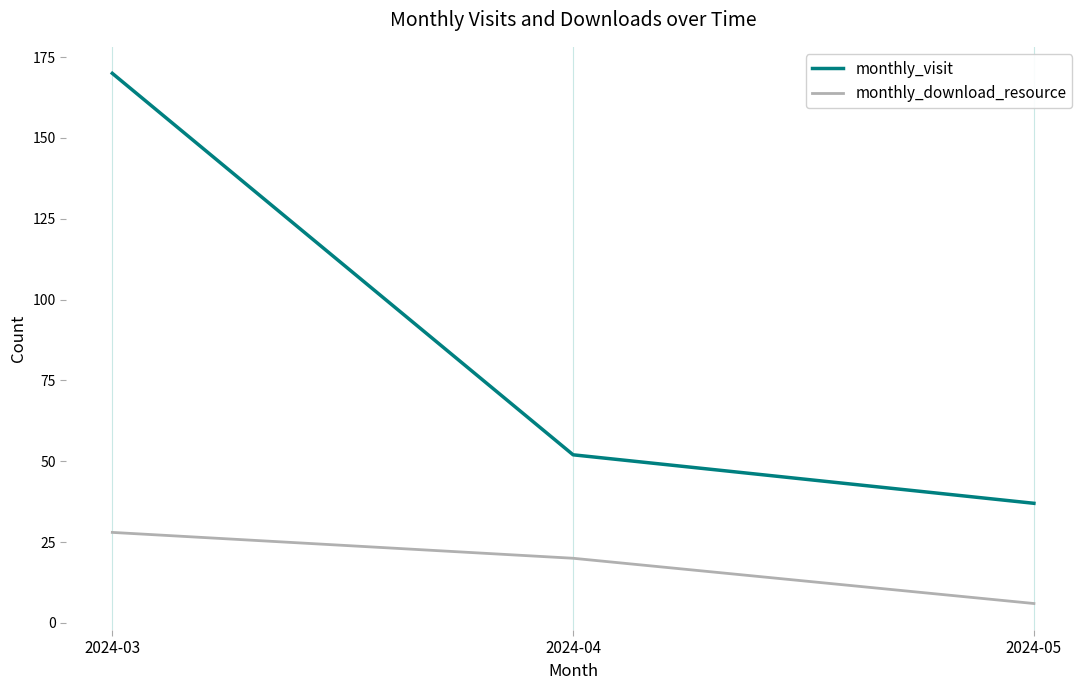

The monthly_visit series shows 88 at 2024-04. True or false?

False